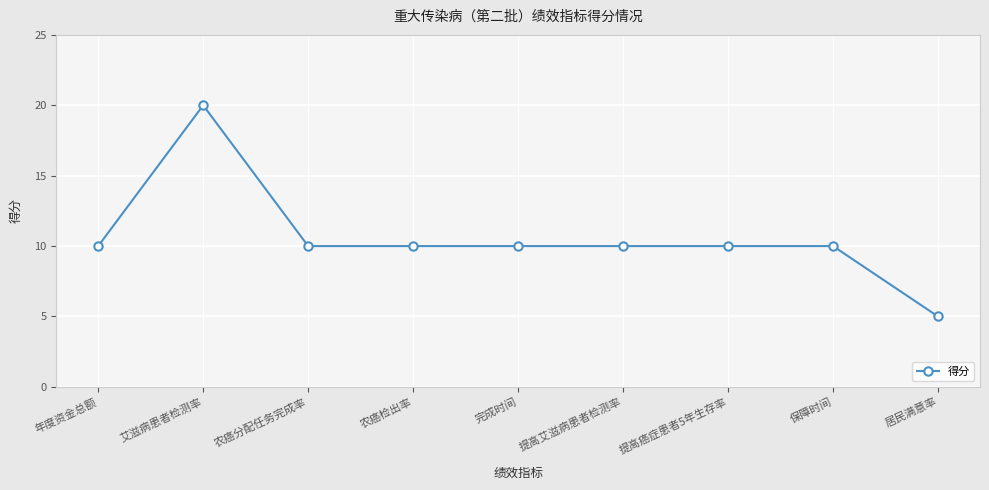

What is the difference between the maximum and minimum values?

15